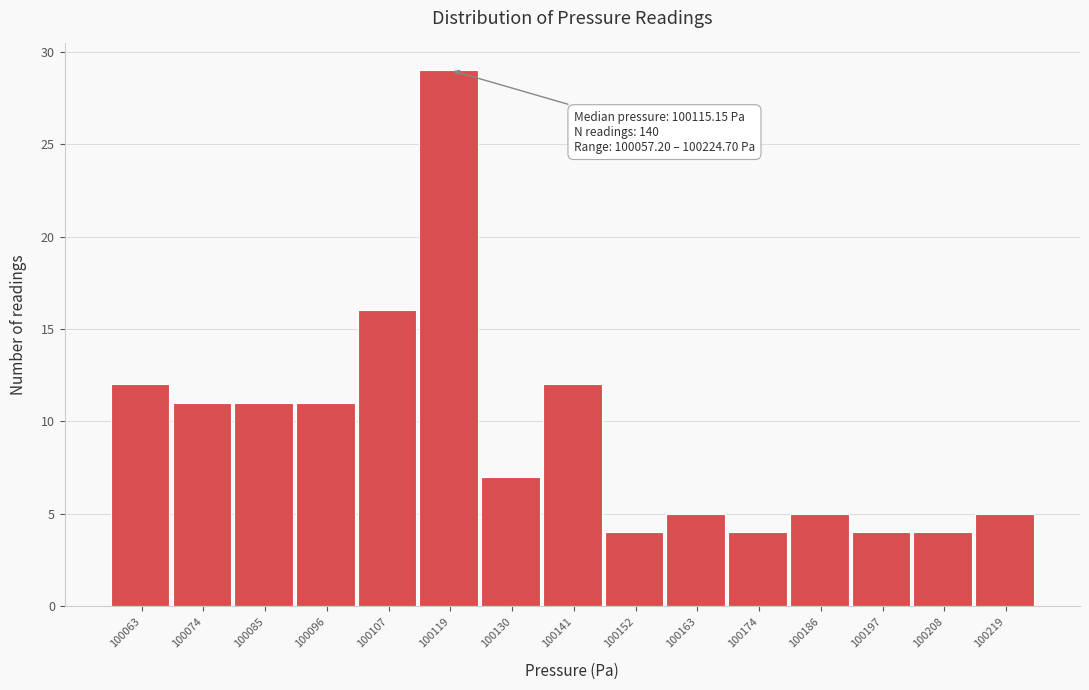

Which range on the x-axis has the tallest bar?

100114 to 100124